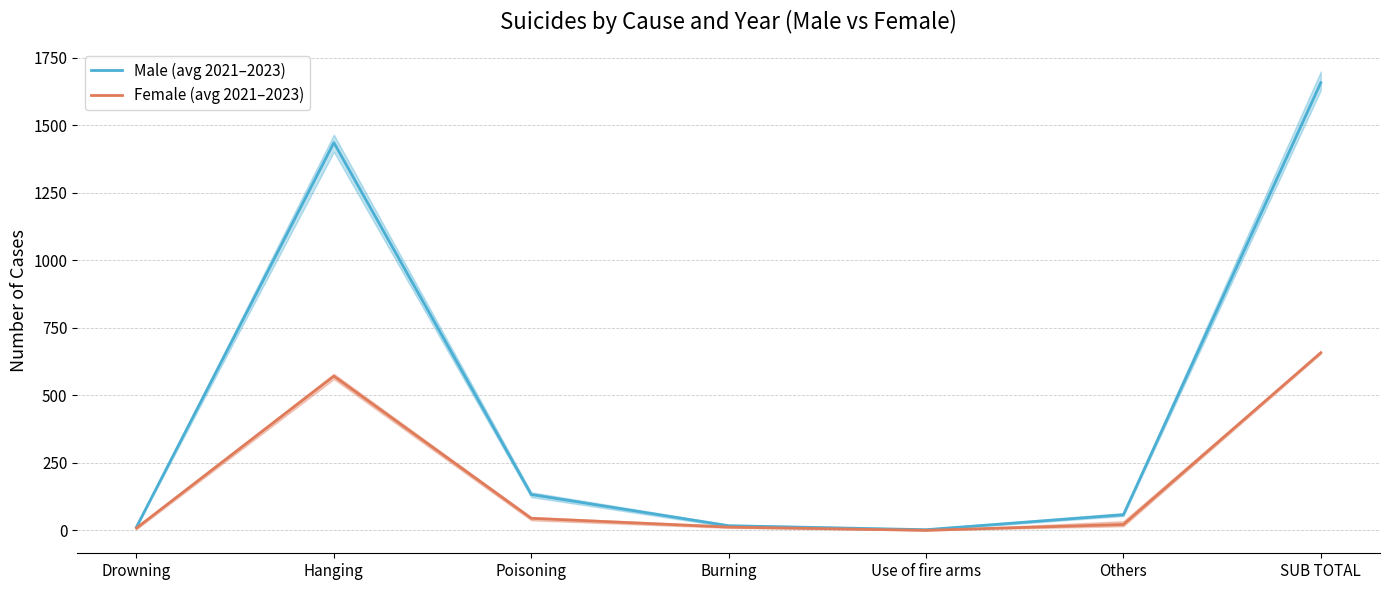

What is the difference between the maximum and minimum values in the Female (avg 2021–2023) series?

658.0